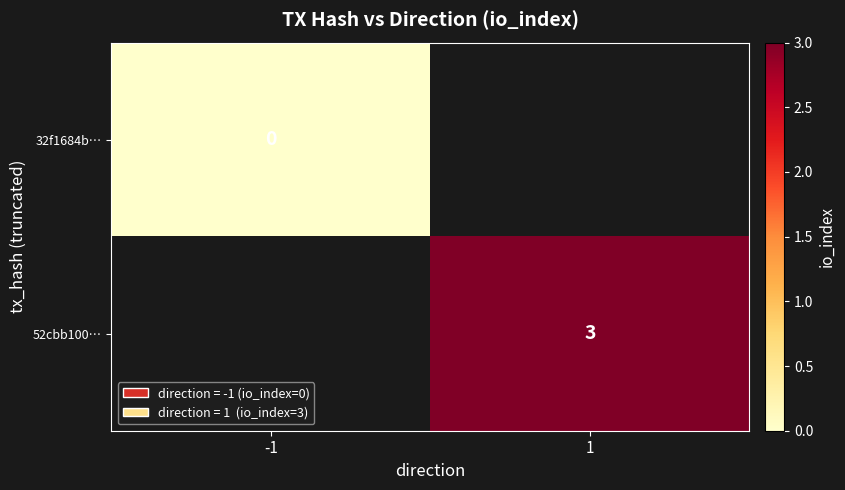

How many distinct data groups are displayed?

2